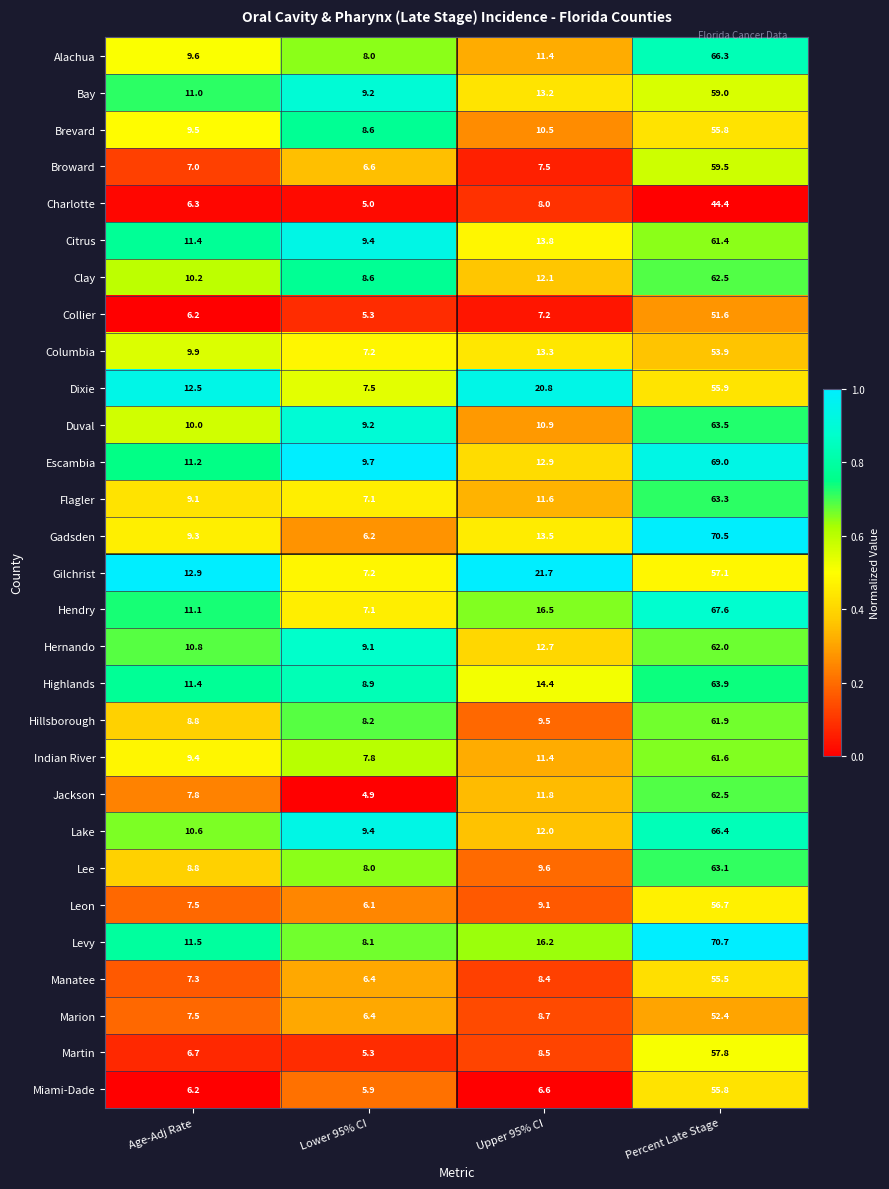

What is the maximum value for Gilchrist?

57.1